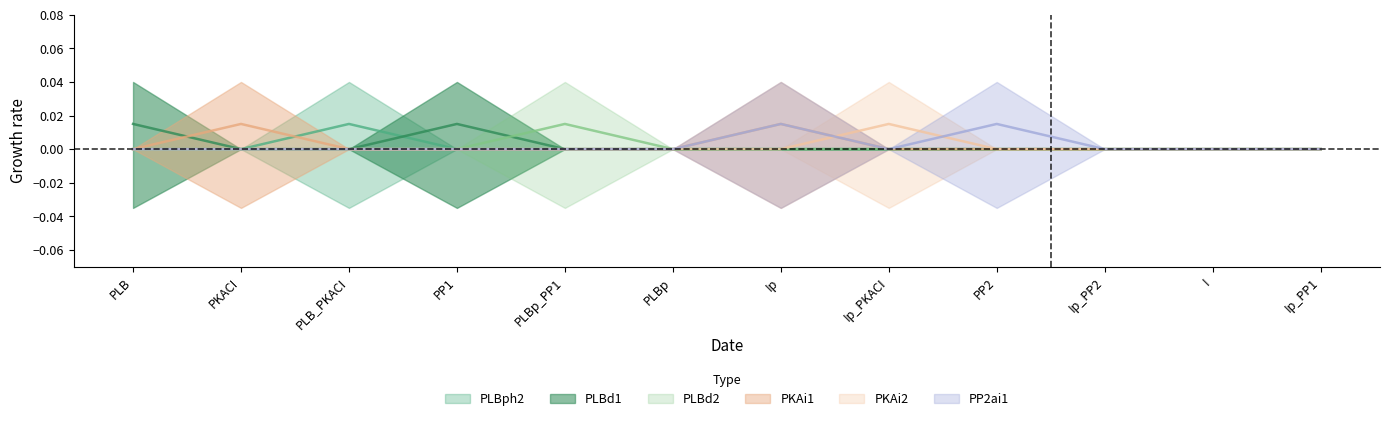

Which series ends up on top after the final intersection of PP2ai1 and PKAi2?

PP2ai1